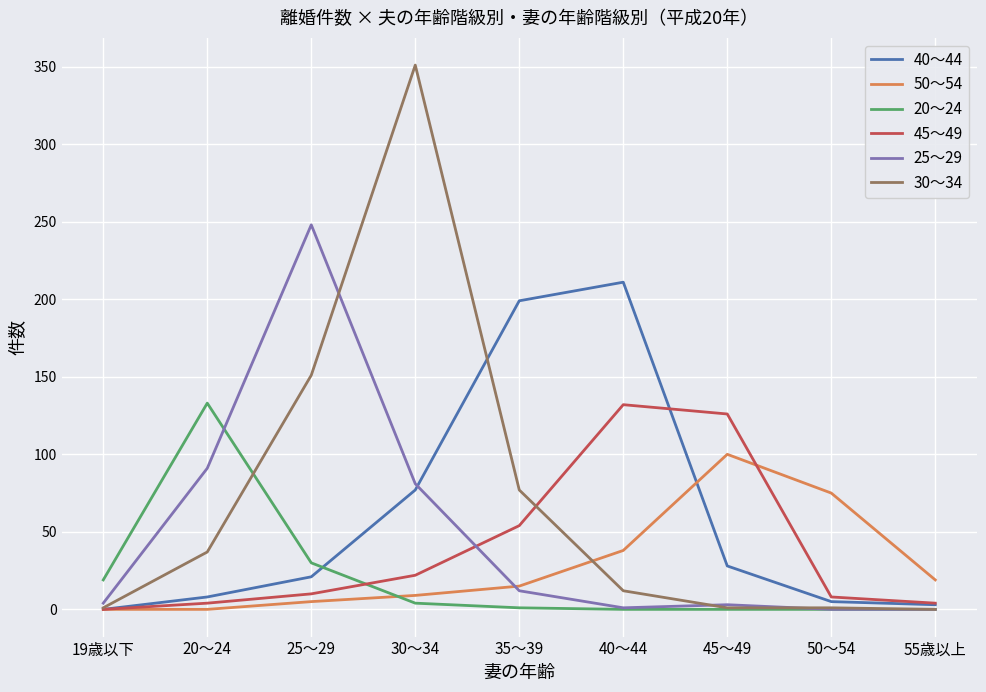

Which series has the widest spread of values?

30～34